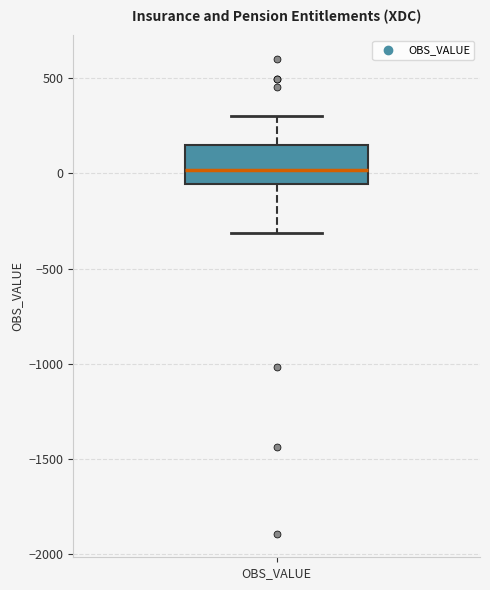

Read this box plot against the y-axis: the position of the median line, the range covered by the box, and the ends of both whiskers. The values are not printed on the chart, so give them approximately, as read against the axis.

median 0, box -50 to 150, whiskers -300 to 300